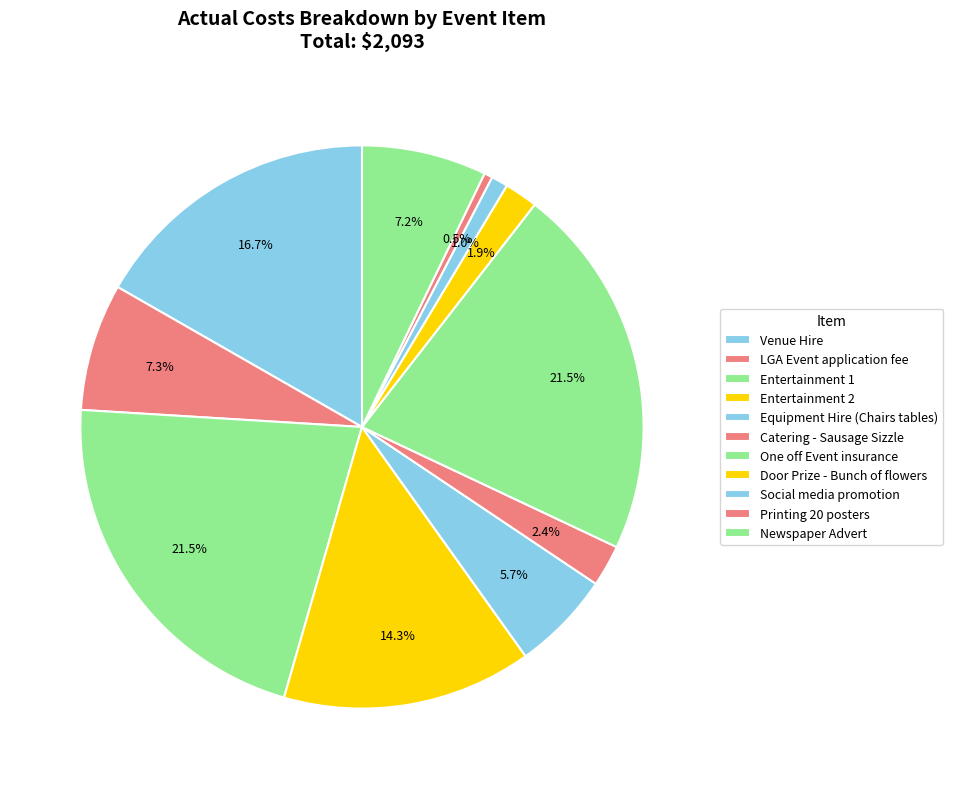

Is Newspaper Advert the majority of the pie?

No